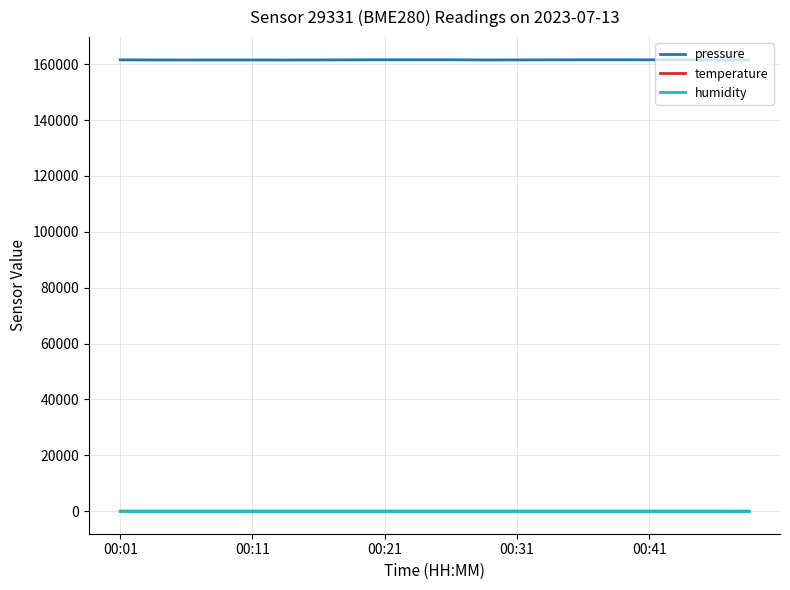

True or false: humidity and pressure cross at least once.

False